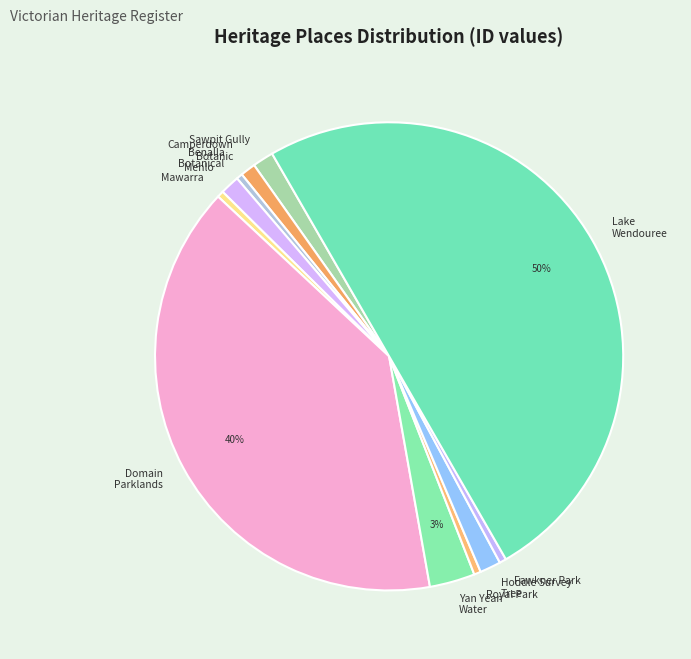

Is the sum of Sawpit Gully and Hoddle Survey Tree greater than half?

No